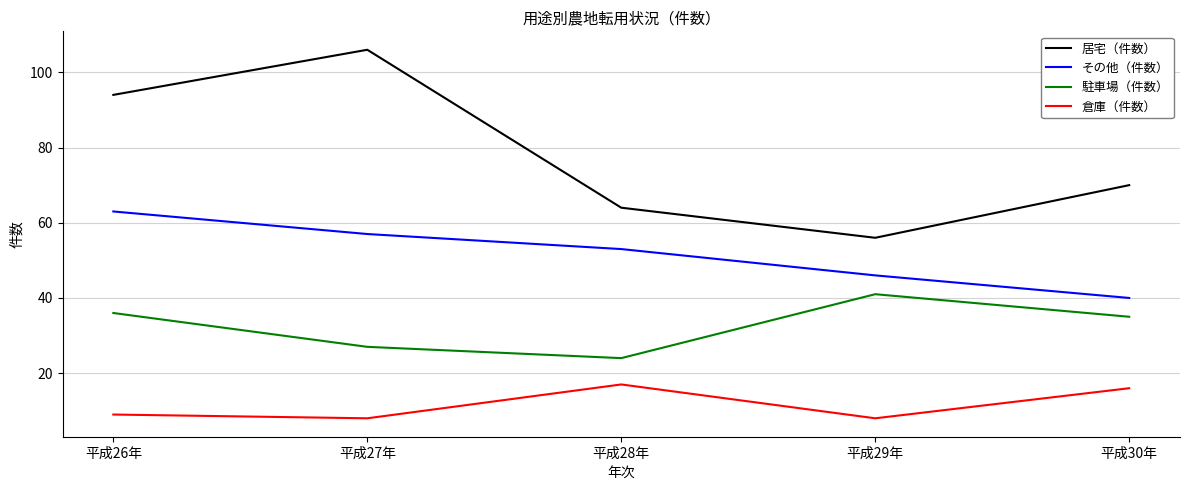

Which category has the highest value in the その他（件数） series?

平成26年